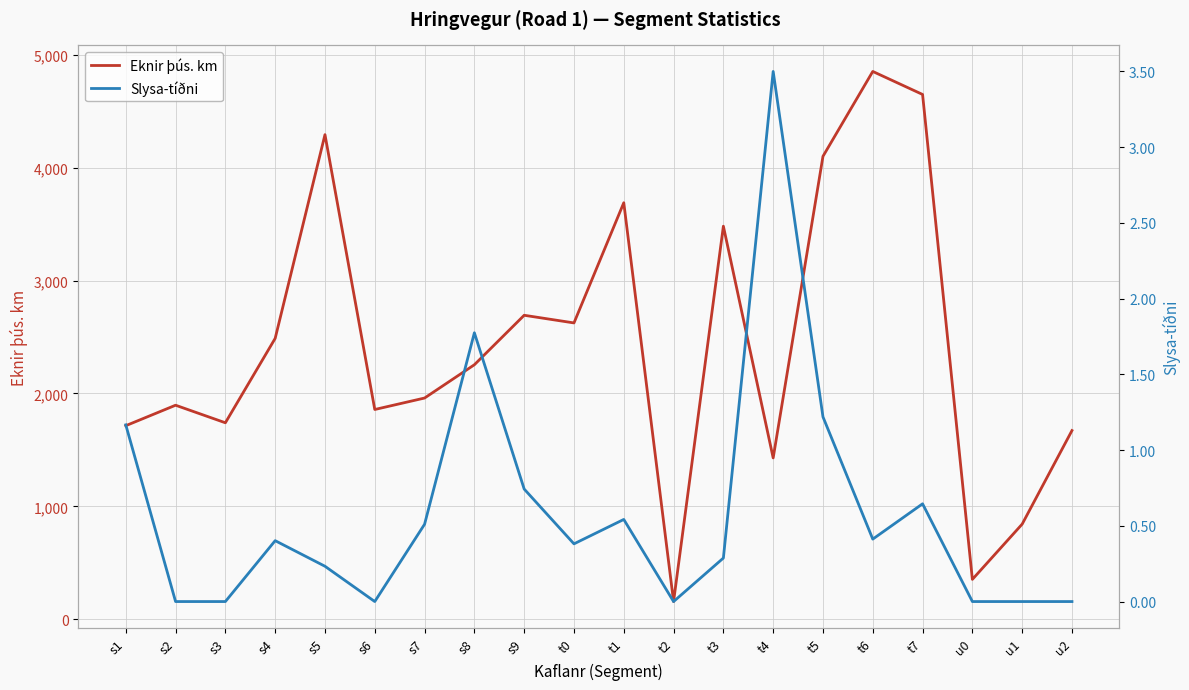

True or false: Eknir þús. km and Slysa-tíðni cross at least once.

False